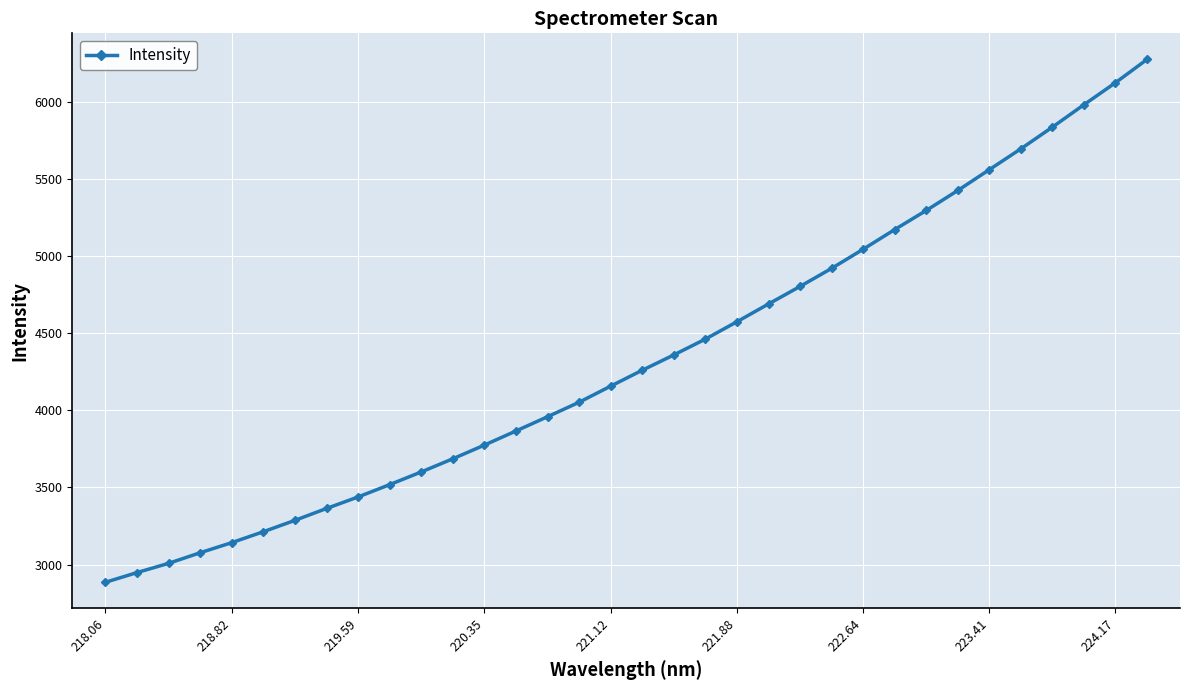

What is the average value?

4337.1